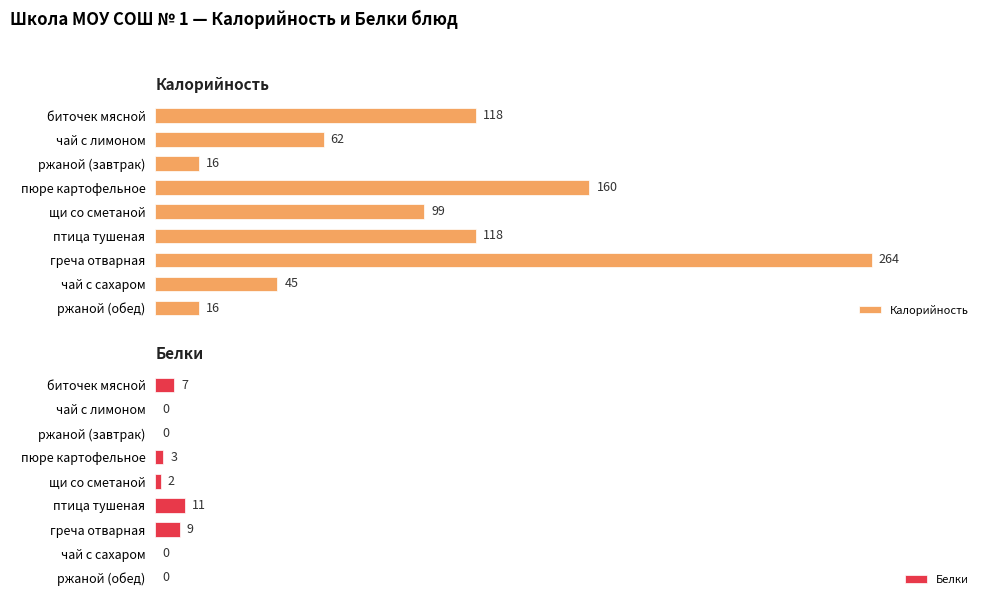

What is the maximum value for Белки?

11